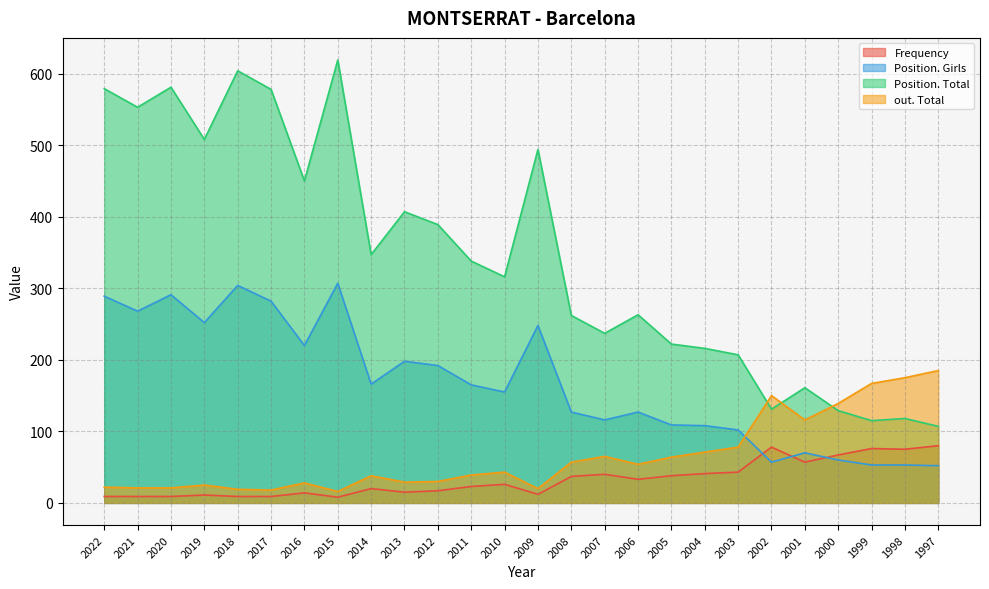

What is the sum of all out. Total values?

1690